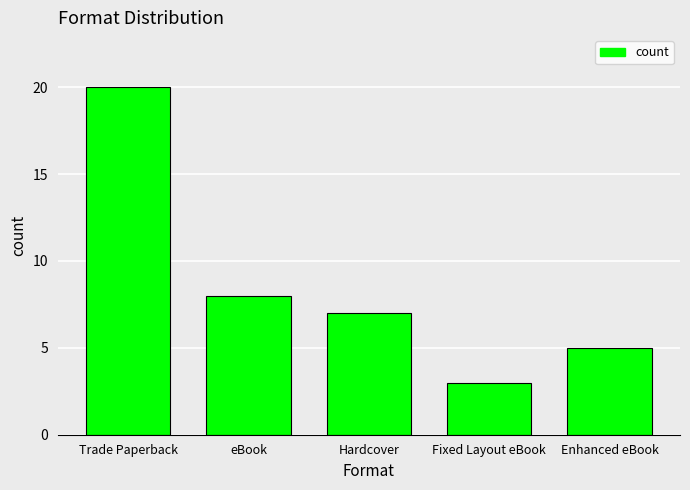

Reading right to left, extract all data points from this chart.

Enhanced eBook=5	Fixed Layout eBook=3	Hardcover=7	eBook=8	Trade Paperback=20